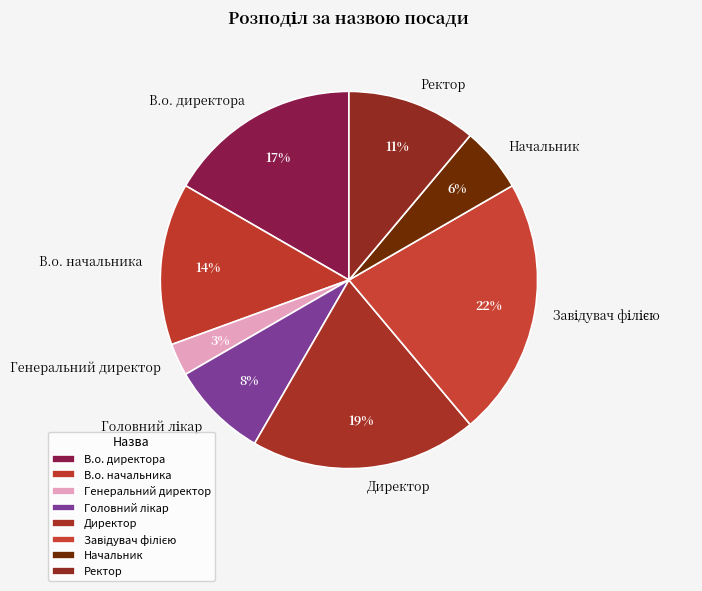

Which category has the smallest portion of the pie?

Генеральний директор